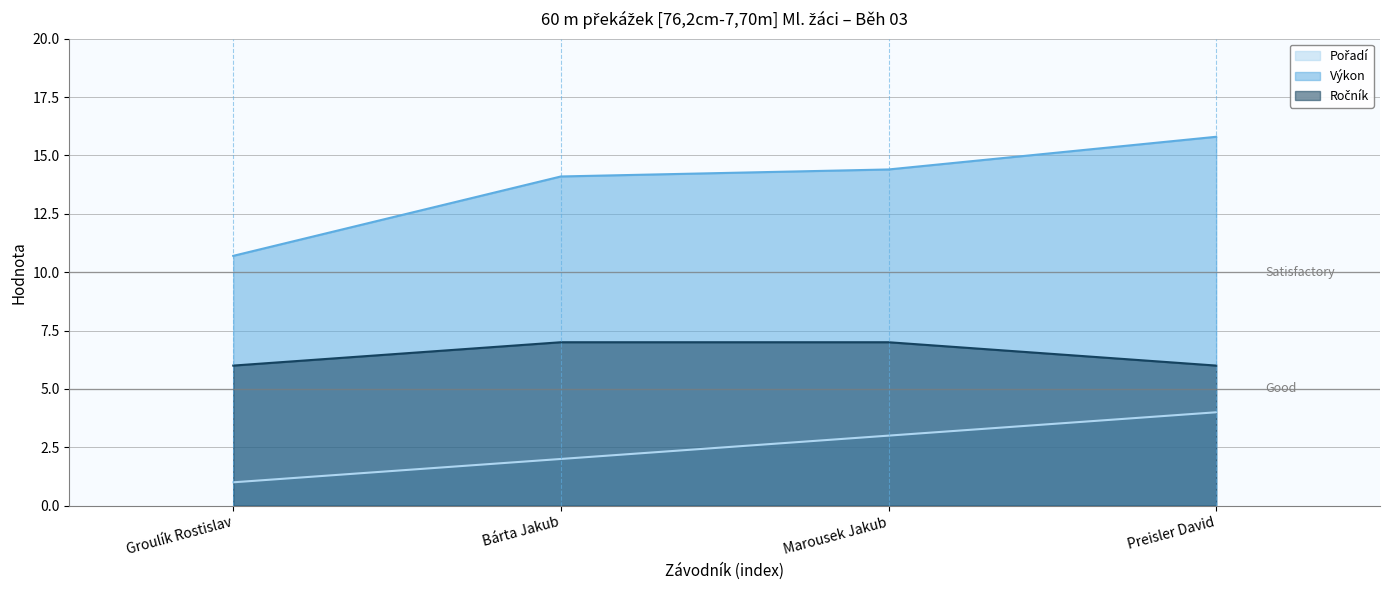

What position from the right is Preisler David?

1